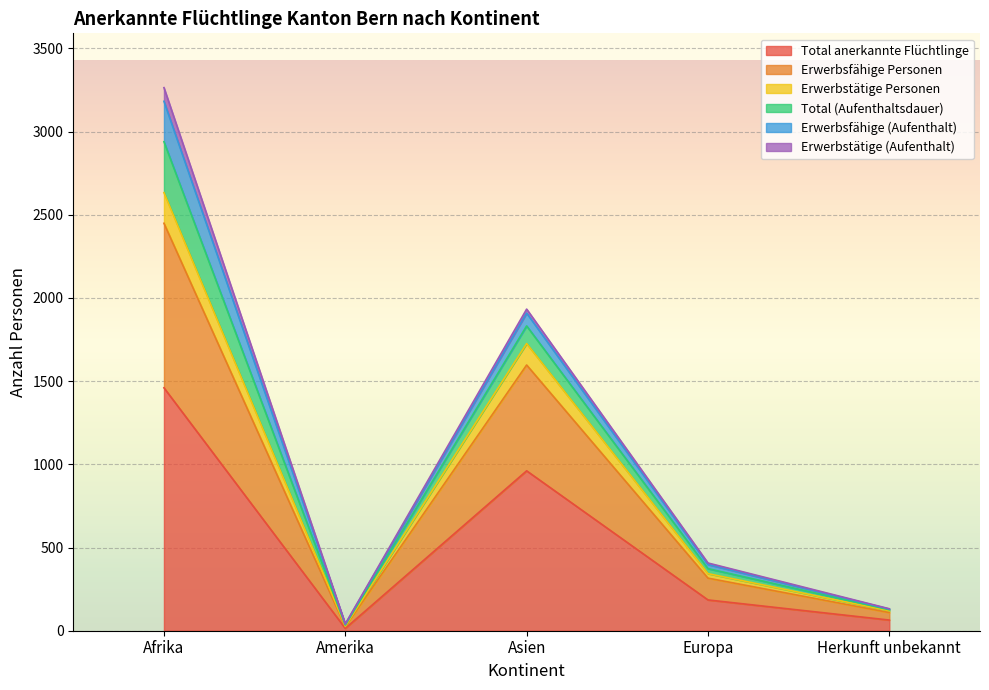

What is the highest value of the Total anerkannte Flüchtlinge series?

1460